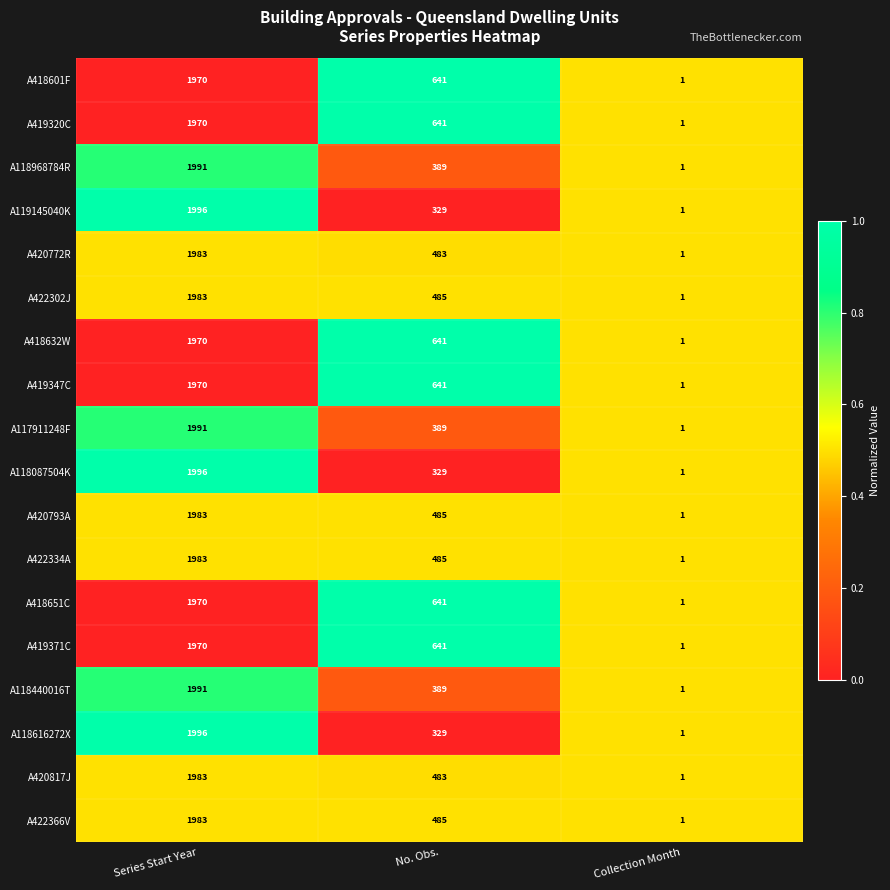

The A422334A series shows 2 at Collection Month. True or false?

False